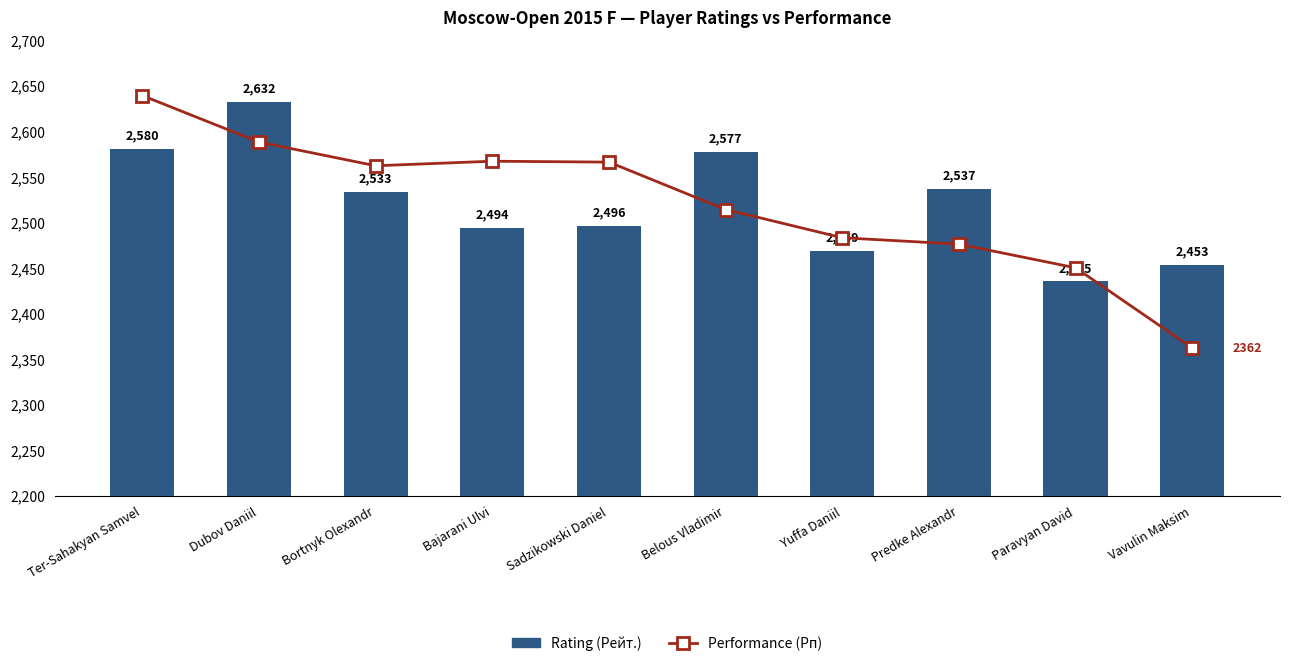

The Performance (Рп) series shows 3192 at Paravyan David. True or false?

False